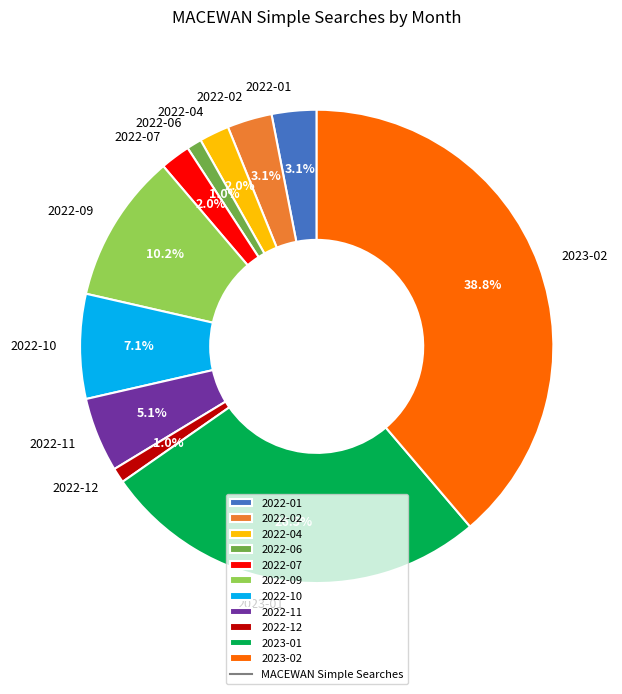

How much of the chart is everything except 2022-09?

89.8%